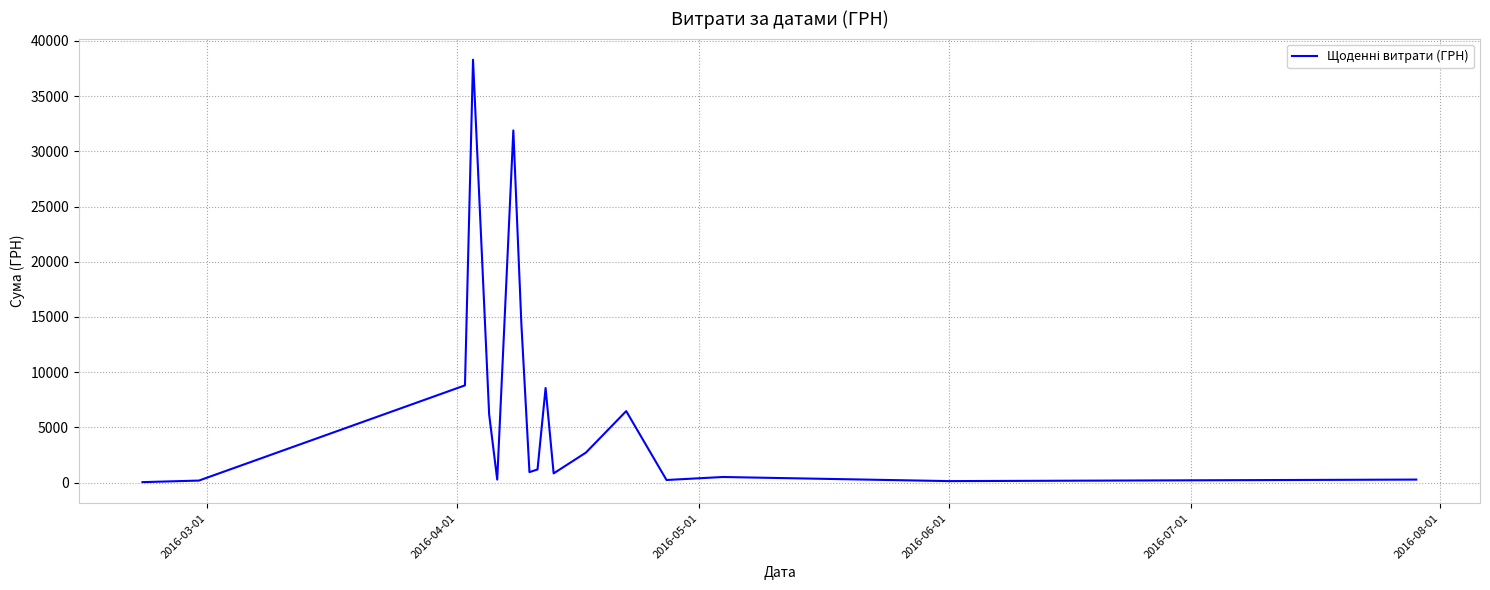

What is the maximum value shown in the chart?

38303.0